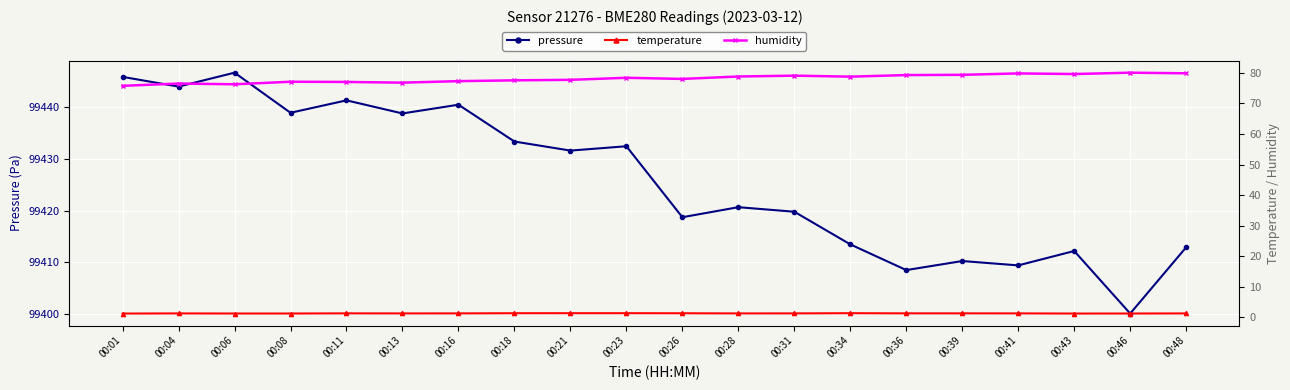

How many lines are shown in the chart?

3